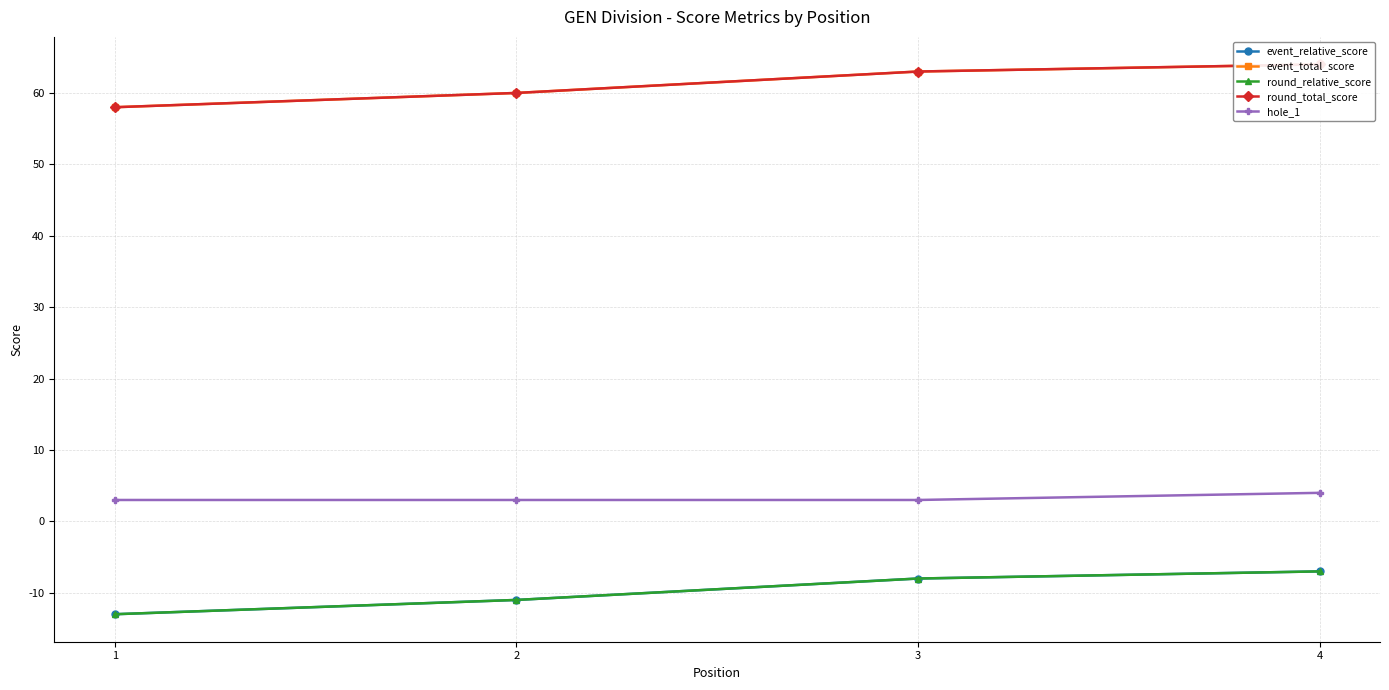

How many categories are shown in the chart?

4